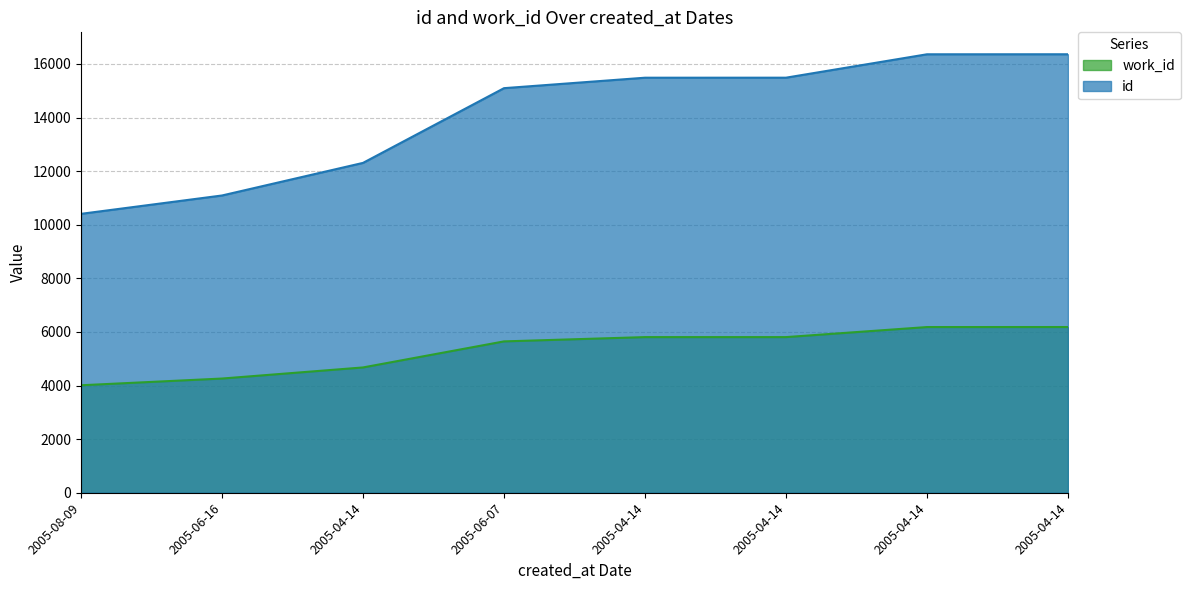

What is the average value of the id series?

14074